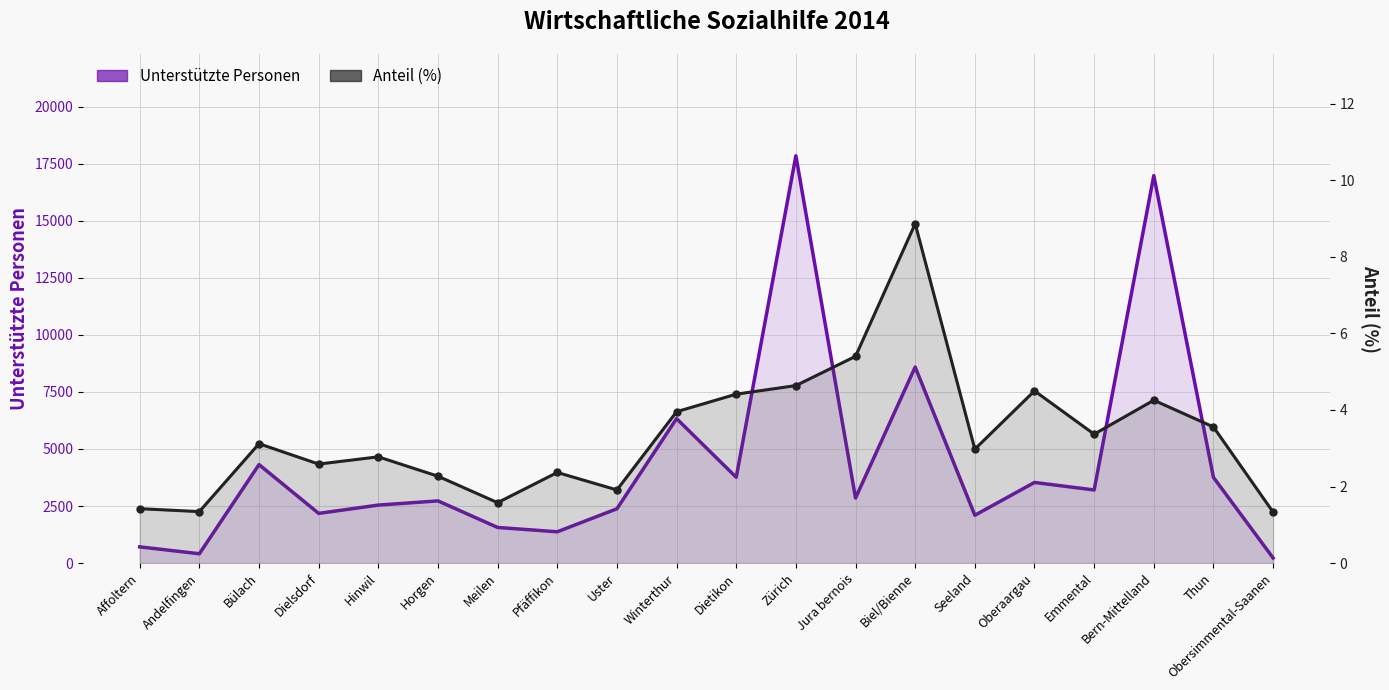

What is the label of the 1st point from the left?

Affoltern